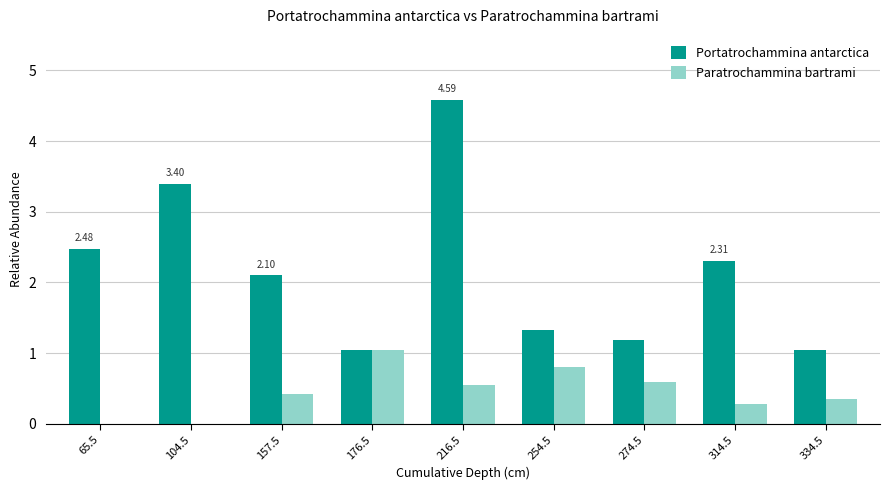

What is the difference between the Paratrochammina bartrami values at 104.5 and 176.5?

1.0